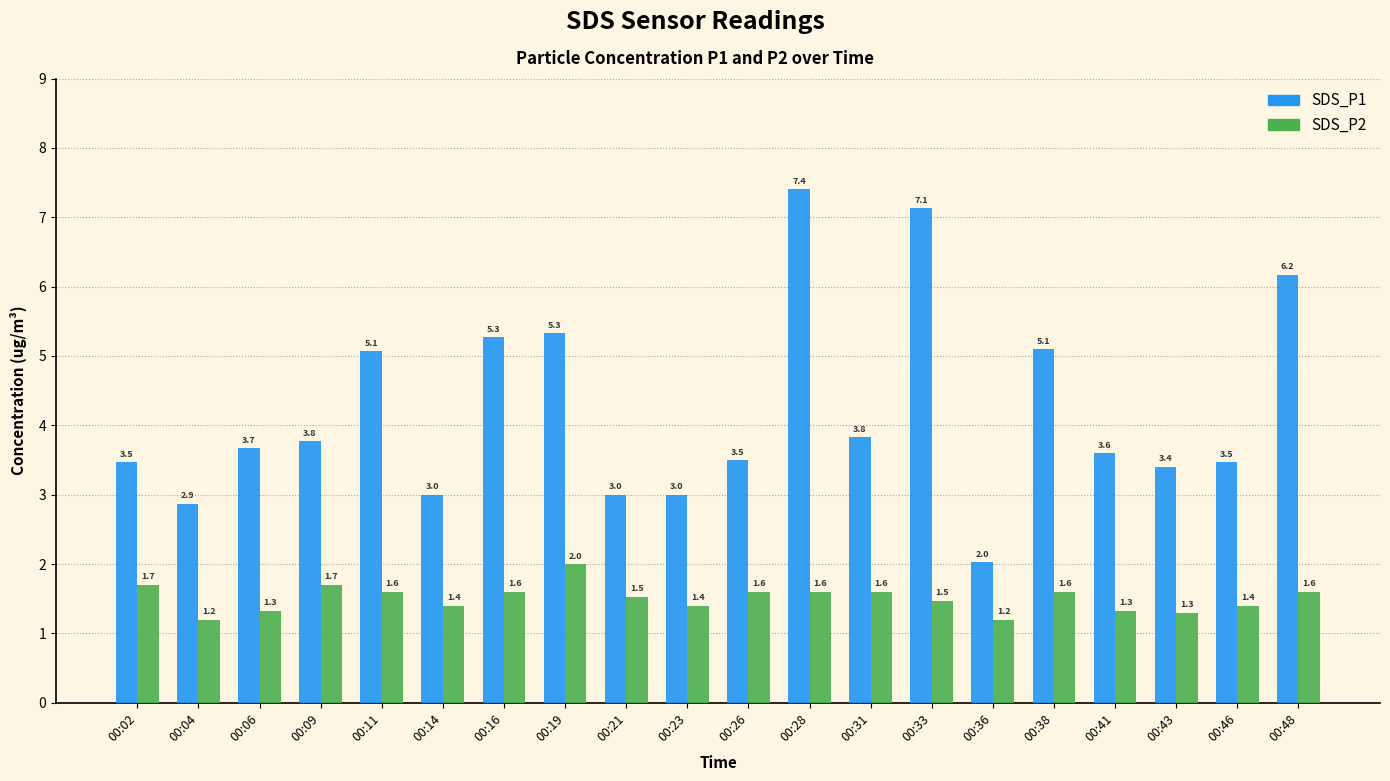

What is the value of the SDS_P2 bar at the 15th from the left?

1.2